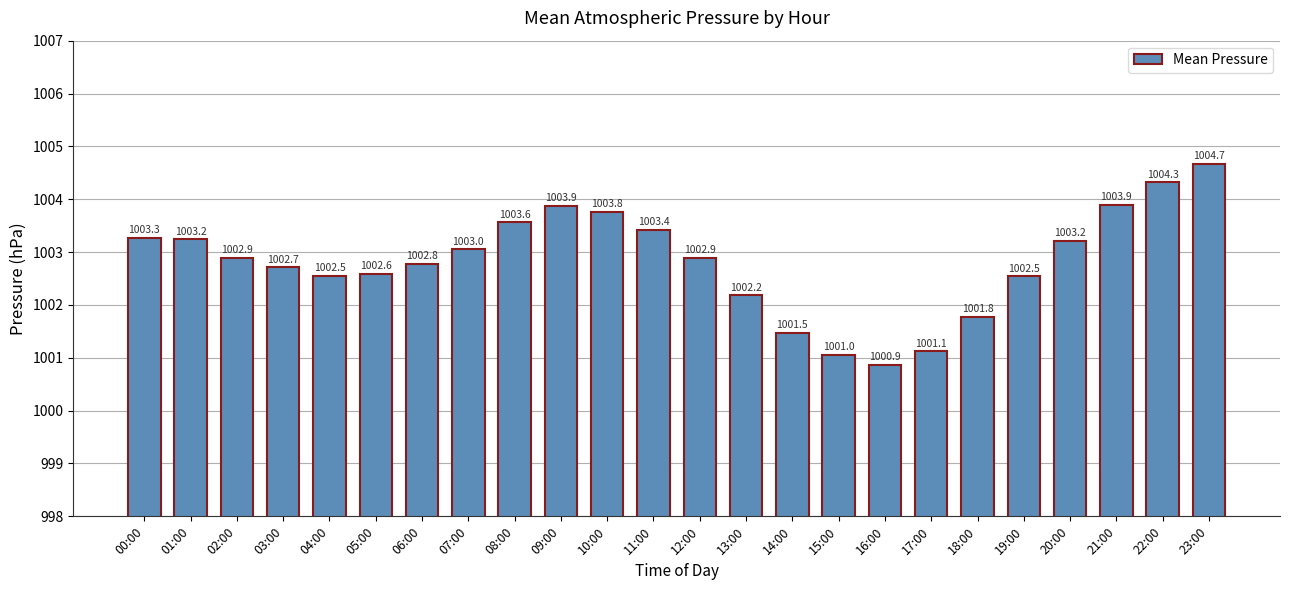

What position from the right is 15:00?

9